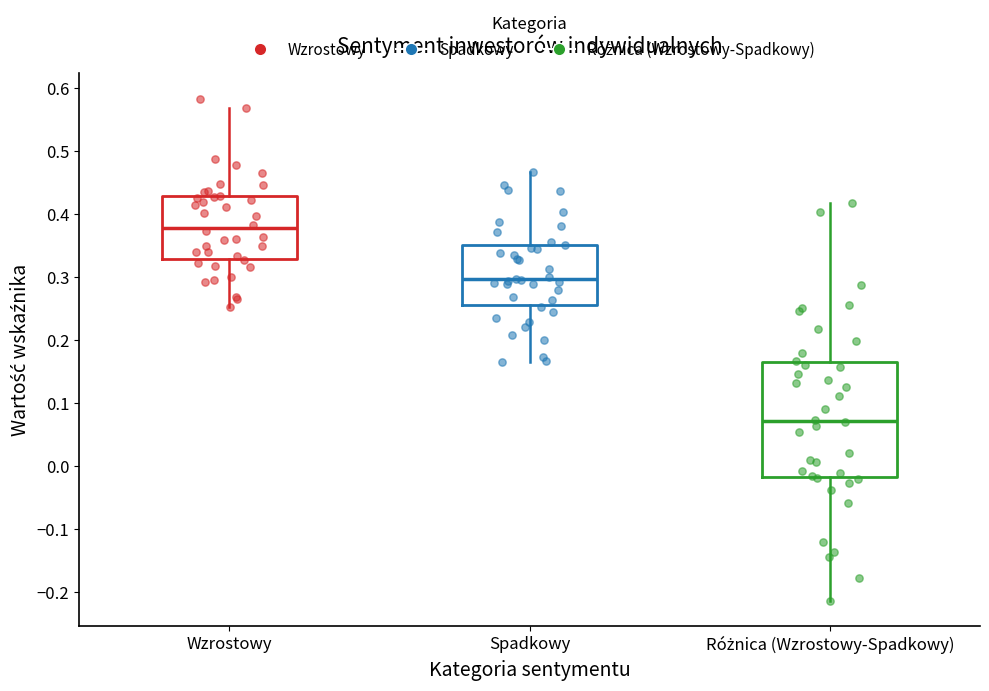

Reading left to right, transcribe this box plot: for each box, give where its median line is, the range the box spans, and where its two whiskers end, as read against the y-axis. The values are not printed on the chart, so give them approximately, as read against the axis.

Wzrostowy: median 0.38, box 0.33 to 0.43, whiskers 0.25 to 0.57
Spadkowy: median 0.30, box 0.25 to 0.35, whiskers 0.16 to 0.47
Różnica (Wzrostowy-Spadkowy): median 0.07, box -0.02 to 0.16, whiskers -0.21 to 0.42